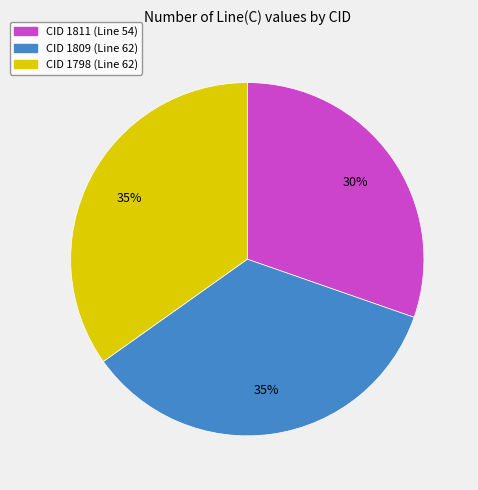

To the nearest percent, what is the average slice percentage?

33%